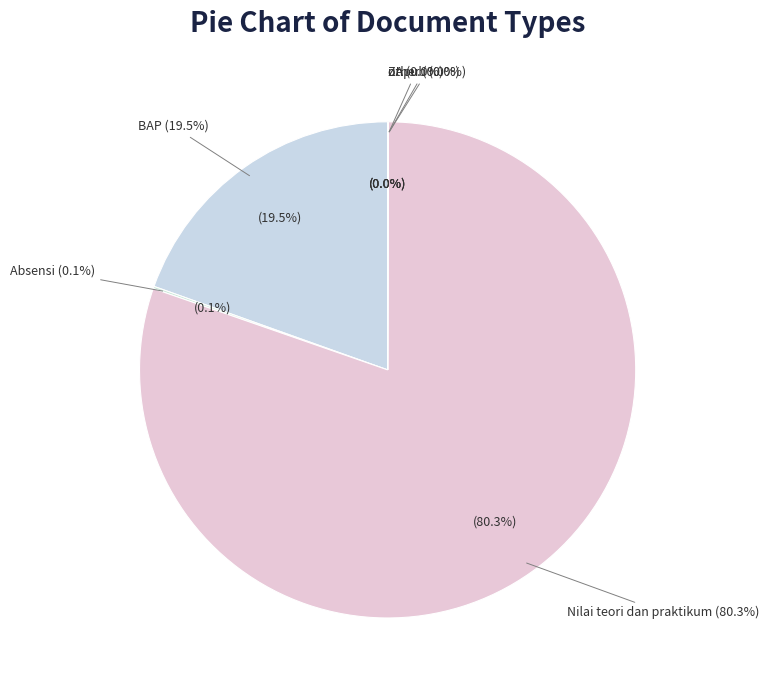

Which category has the smallest portion of the pie?

ZA